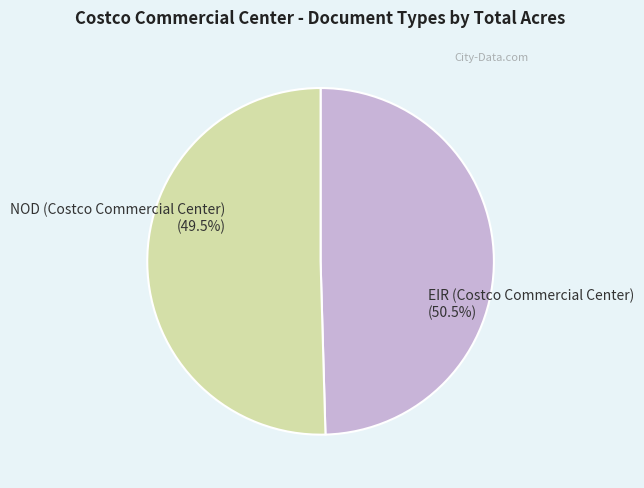

What is the smallest slice in the pie chart?

NOD (Costco Commercial Center)